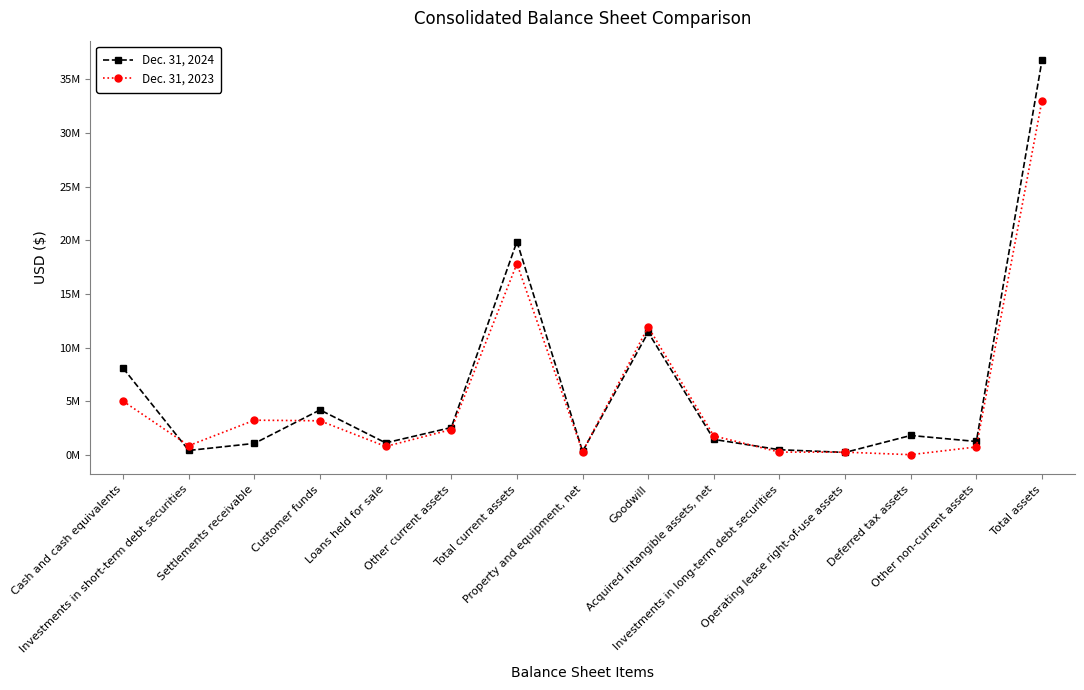

What is the label of the 14th point from the right?

Investments in short-term debt securities